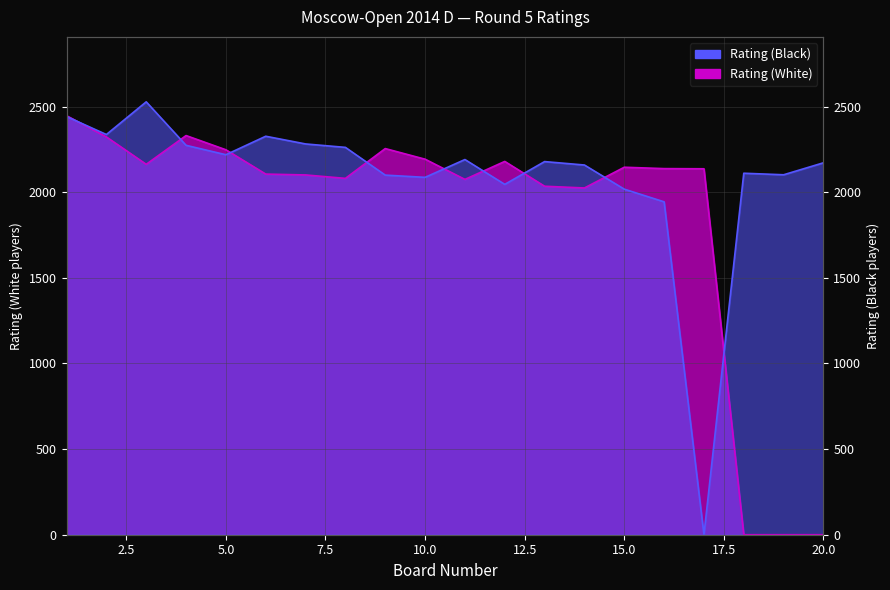

Reading right to left, what are all the values shown in this chart?

Rating (White): 20=0	19=0	18=0	17=2137	16=2138	15=2146	14=2025	13=2035	12=2180	11=2075	10=2193	9=2255	8=2081	7=2101	6=2106	5=2248	4=2331	3=2163	2=2323	1=2447
Rating (Black): 20=2172	19=2102	18=2111	17=0	16=1944	15=2018	14=2159	13=2179	12=2046	11=2191	10=2087	9=2100	8=2262	7=2282	6=2327	5=2219	4=2274	3=2528	2=2337	1=2442